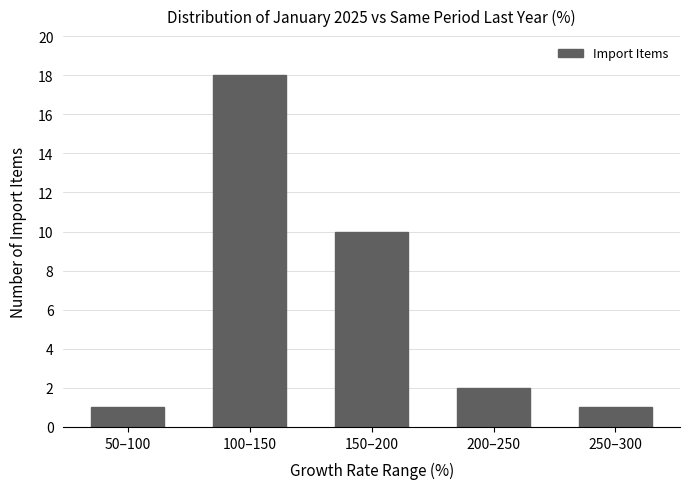

Reading left to right, list all the values displayed in this chart.

1	18	10	2	1